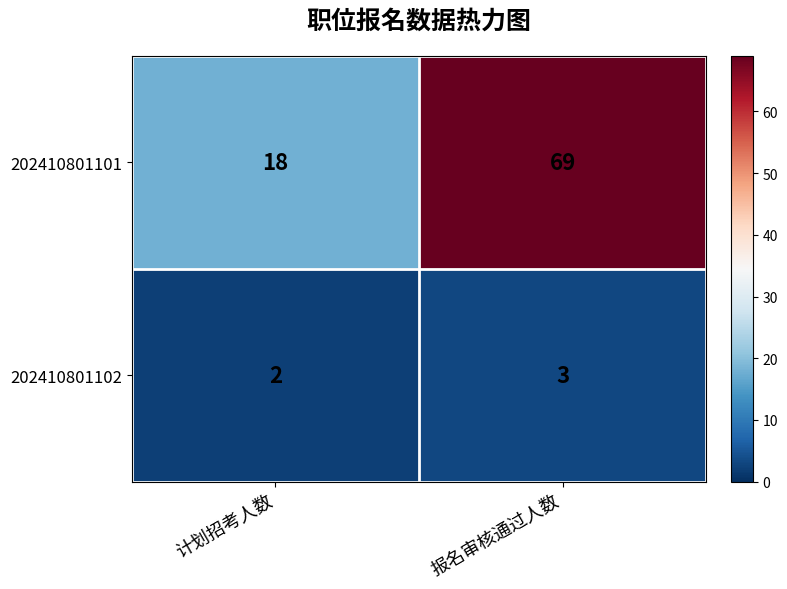

What is the difference between the 202410801101 values at 计划招考人数 and 报名审核通过人数?

51